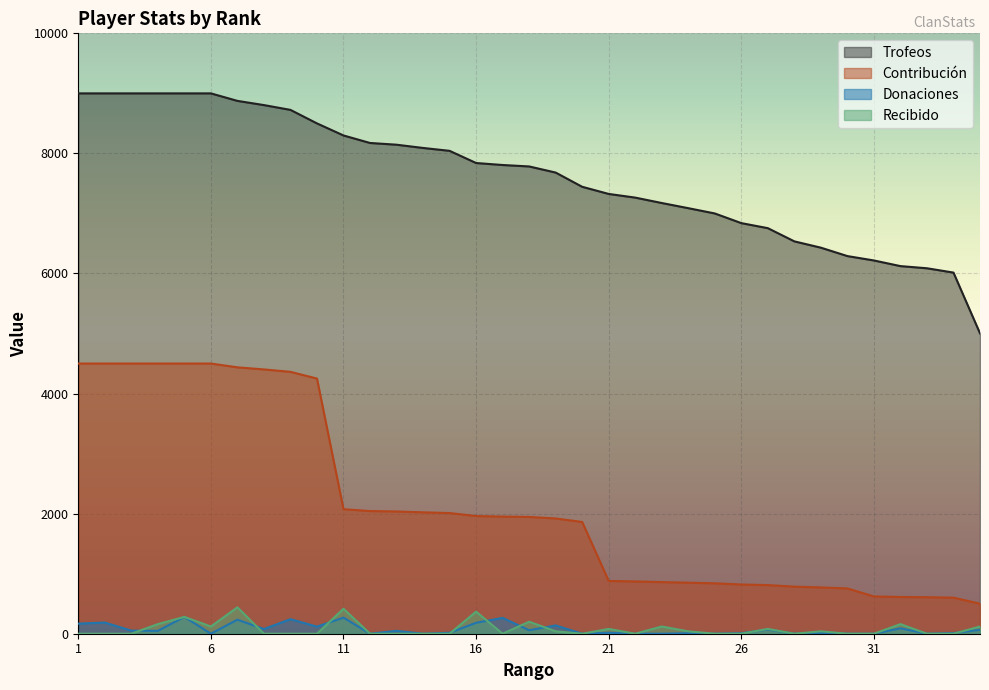

At which category is the sum across all series the highest?

5